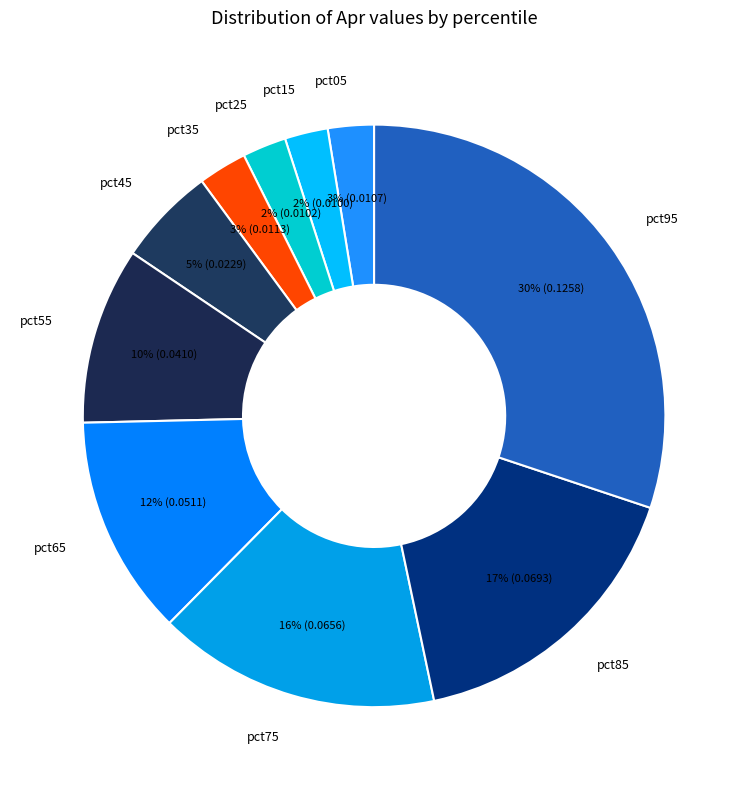

To the nearest percent, what is the combined percentage of pct15 and pct55?

12%